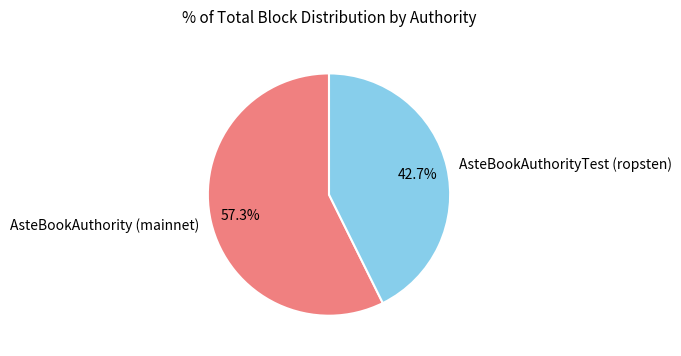

How many slices are in this pie chart?

2